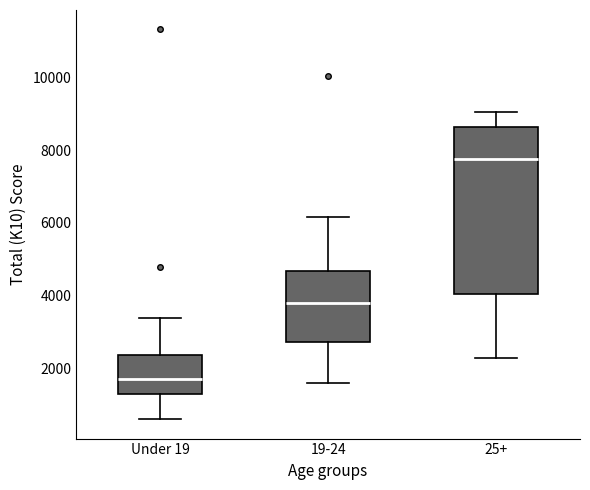

Where does the upper whisker of the box for 19-24 end on the y-axis? The values are not printed on the chart, so give them approximately, as read against the axis.

6200